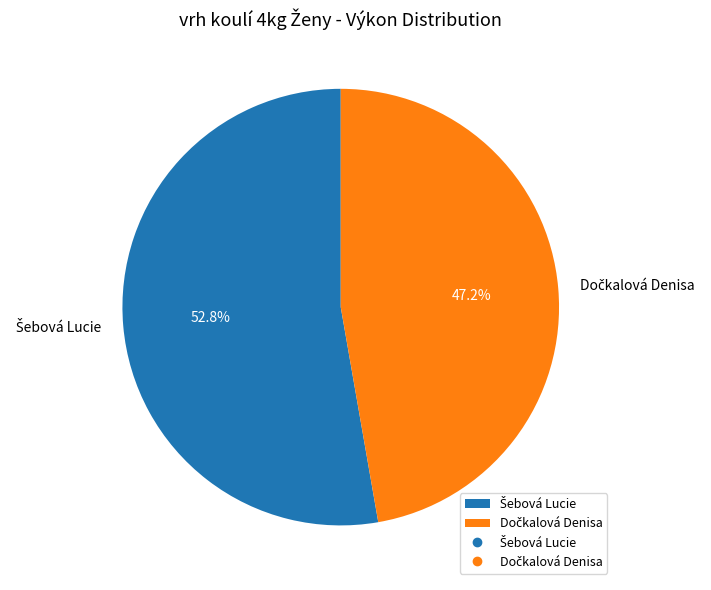

Is there any slice that represents more than half of the pie?

Yes